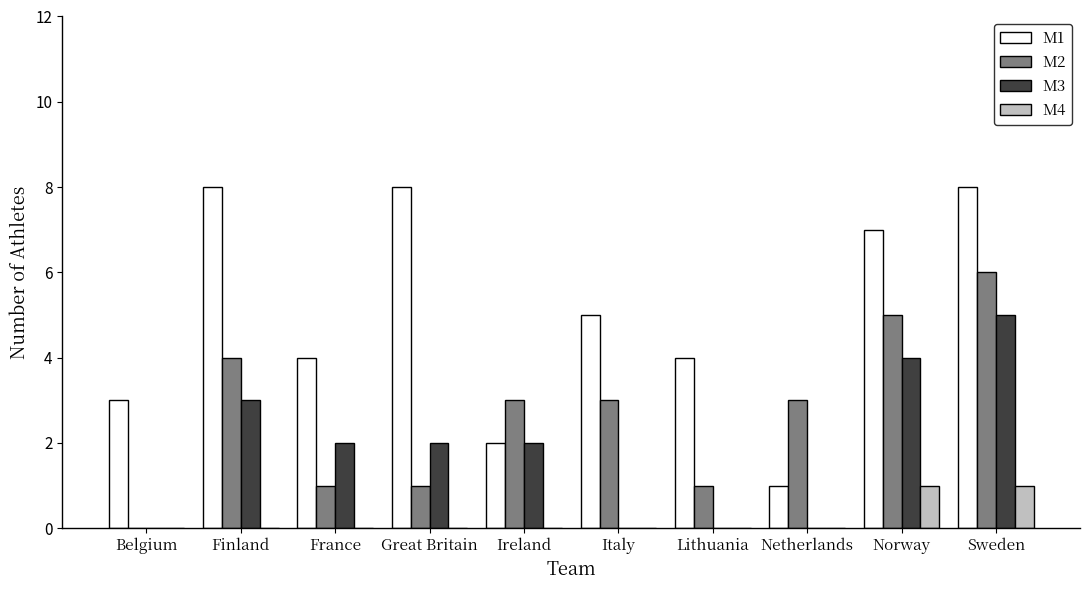

What are all the series names shown in the legend?

M1, M2, M3, M4